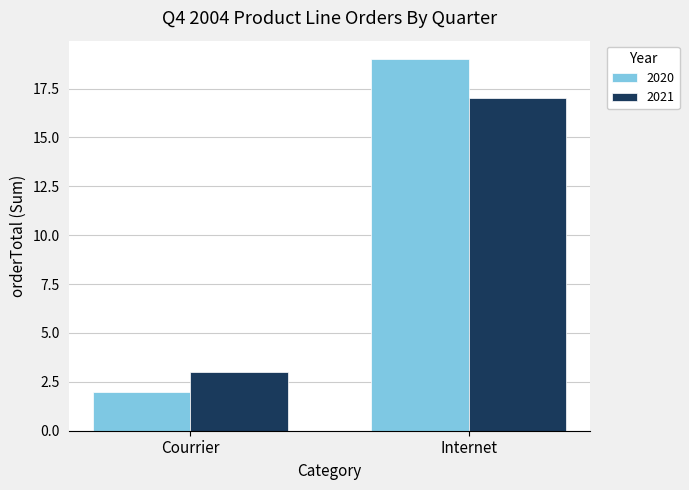

What is the sum of all 2021 values?

20